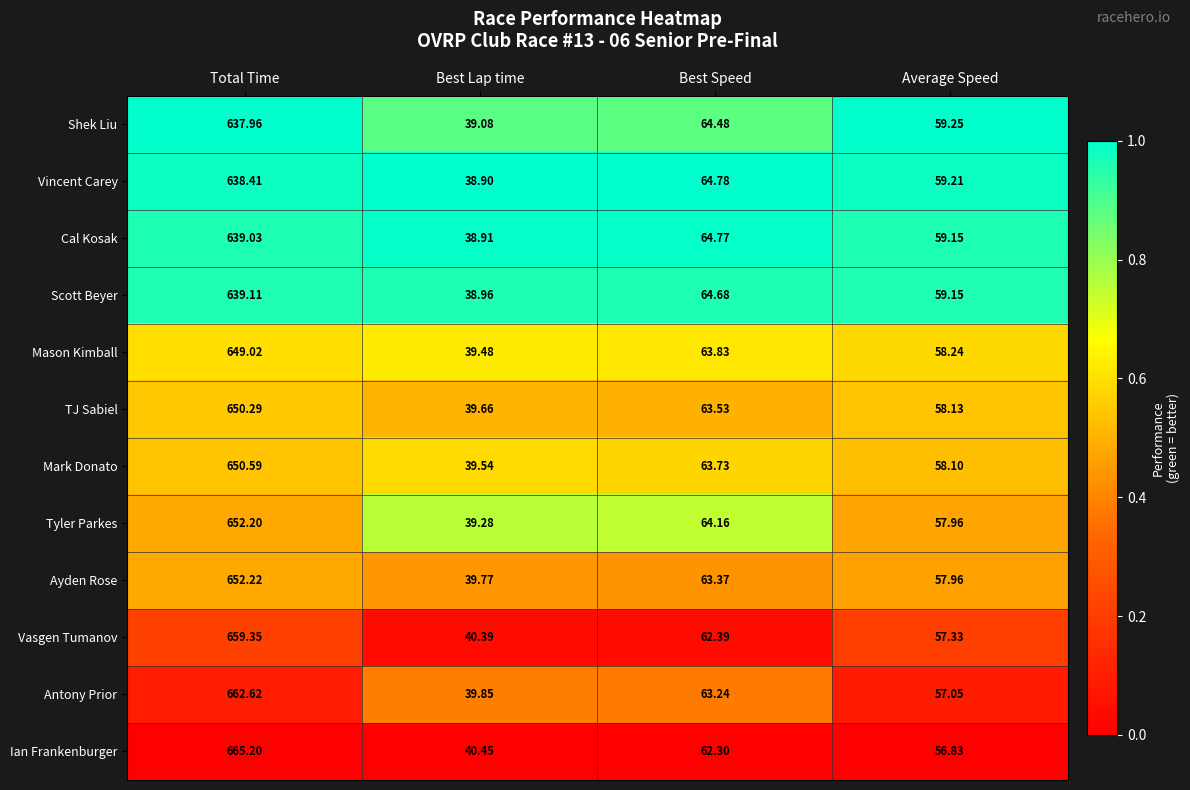

What is the total value across all series at Average Speed?

698.4